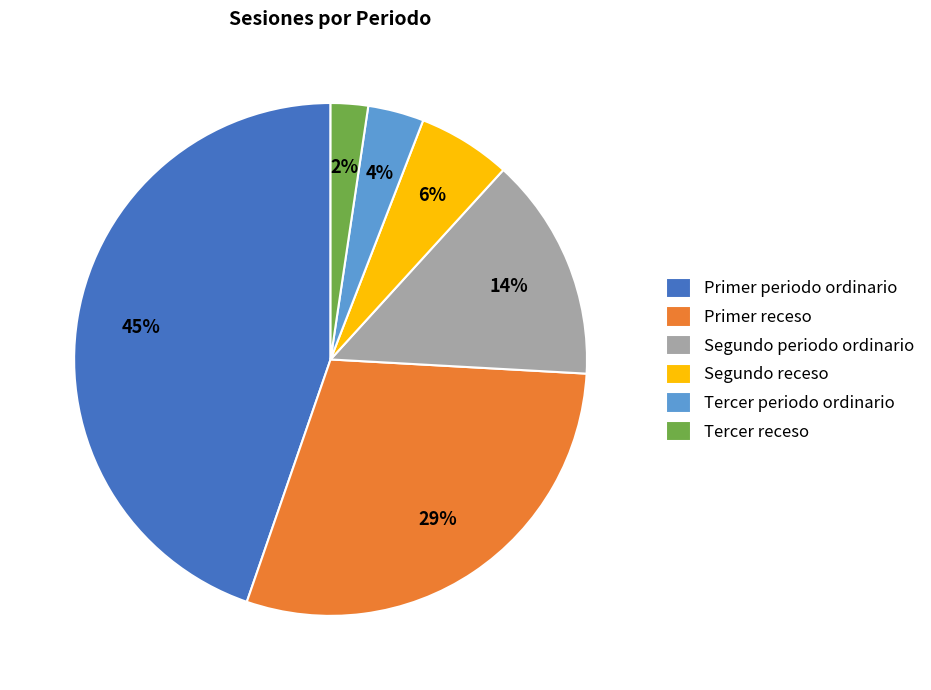

How many segments does this pie chart have?

6